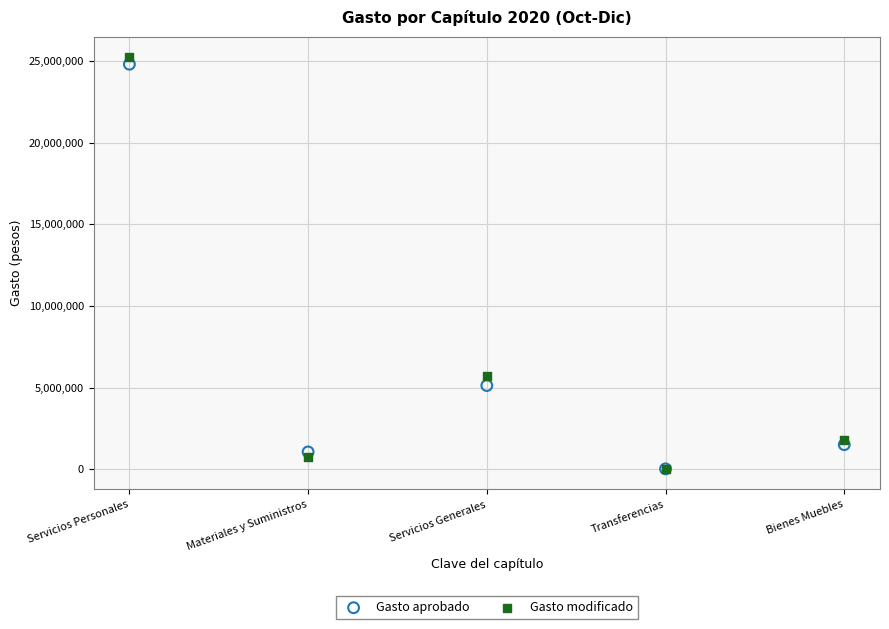

Which series has the widest spread of Y values?

Gasto modificado